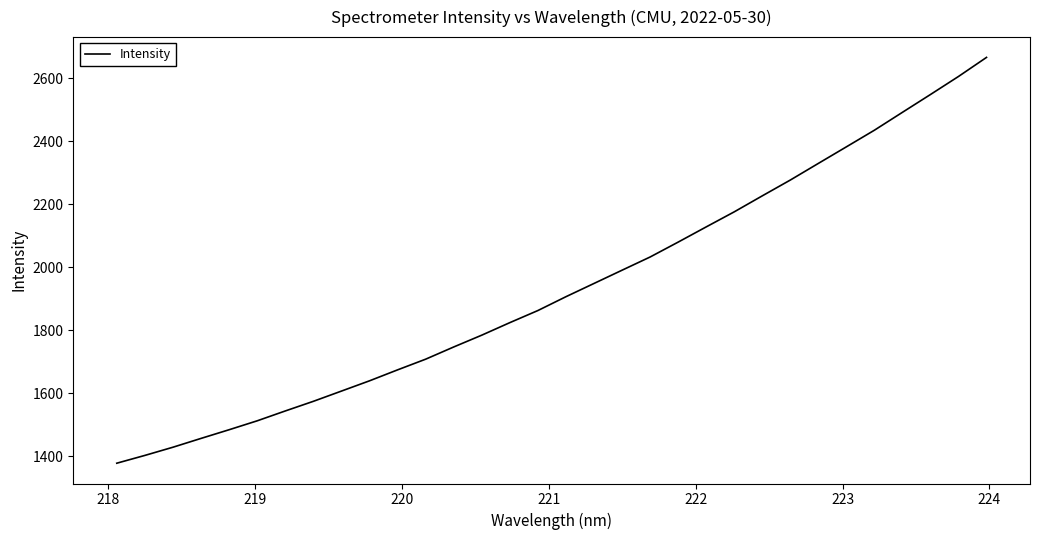

What is the greatest value displayed?

2665.5